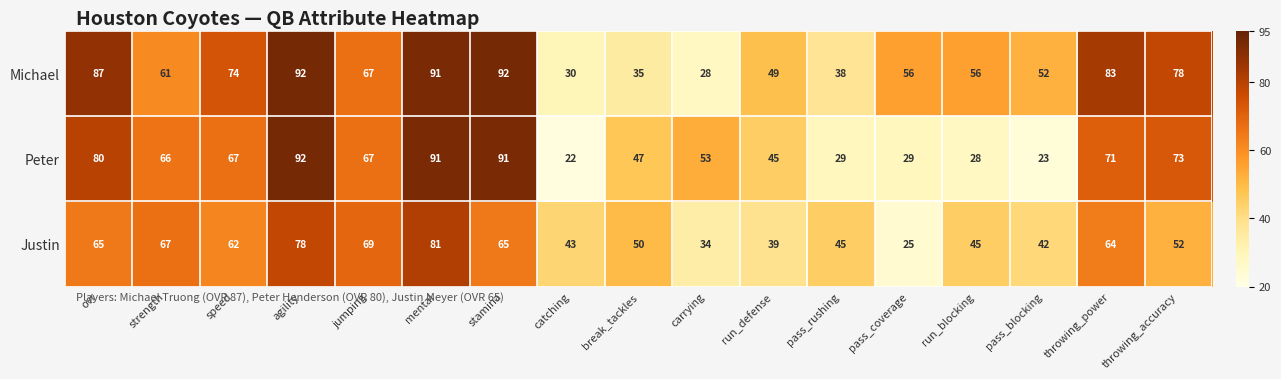

At which category is the sum across all series the highest?

mental